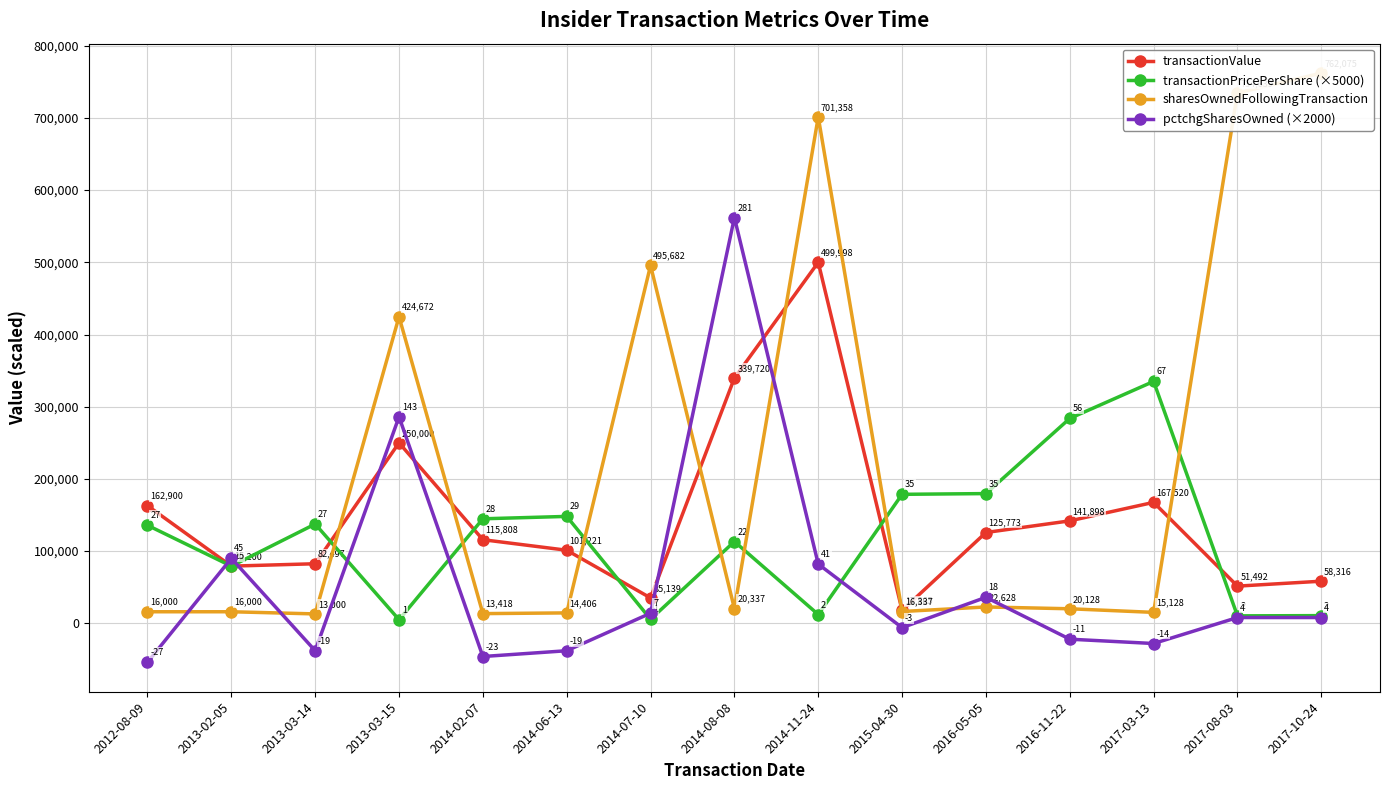

Is it true that transactionPricePerShare (×5000) equals 137177.3 at 2013-02-05?

False